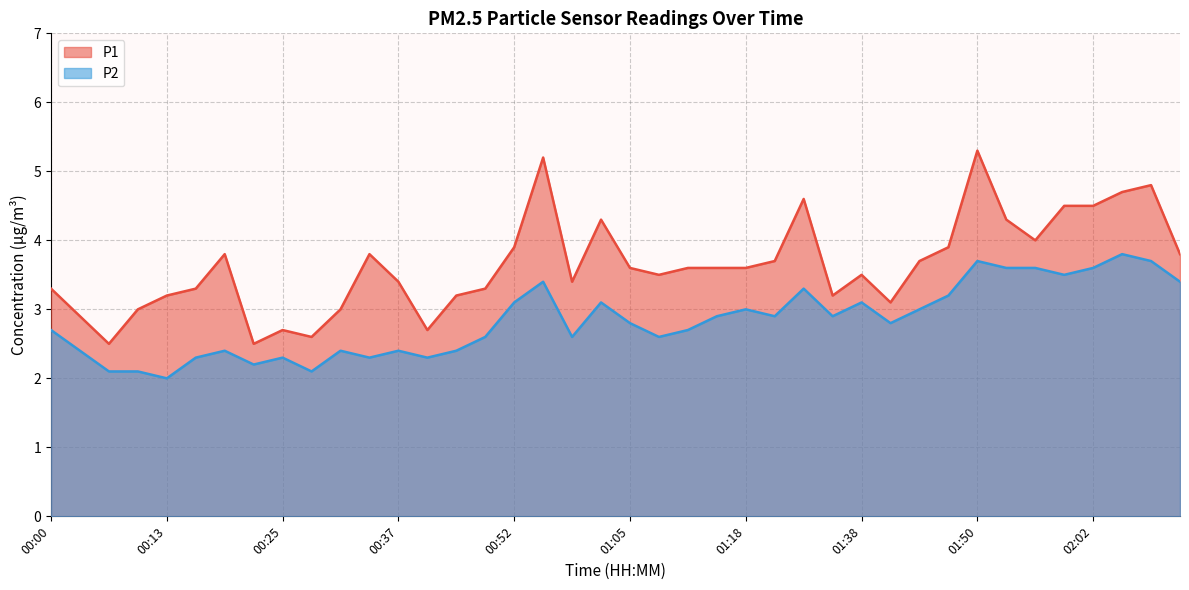

Count the number of data series in this chart.

2